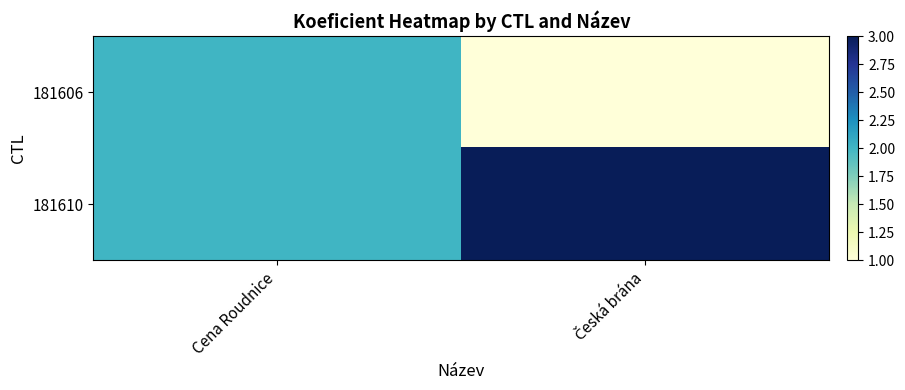

Count the number of categories in the chart.

2